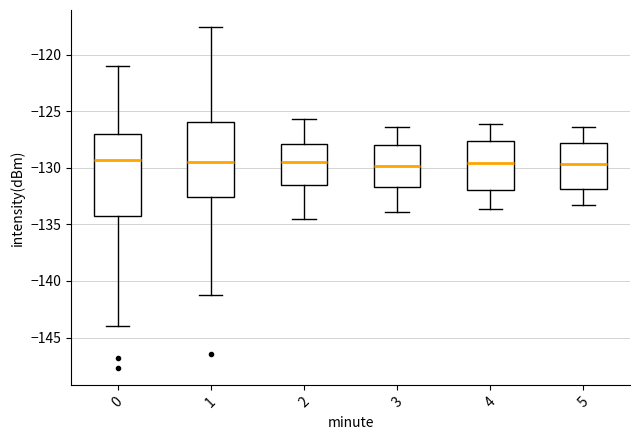

Where is the lower edge of the box at x = 3 on the y-axis? The values are not printed on the chart, so give them approximately, as read against the axis.

-131.5